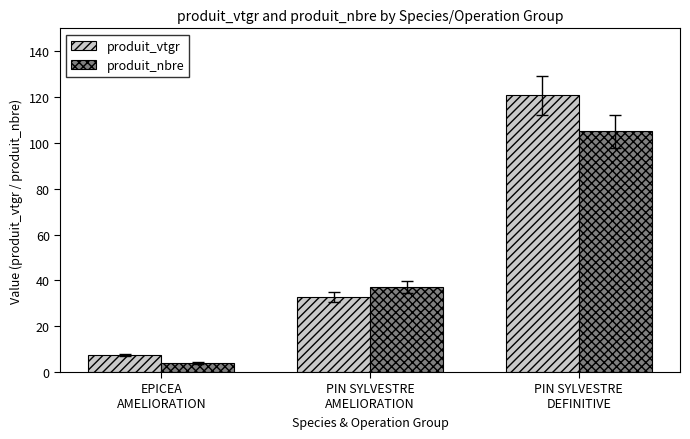

The produit_vtgr series shows 45.8 at PIN SYLVESTRE
AMELIORATION. True or false?

False